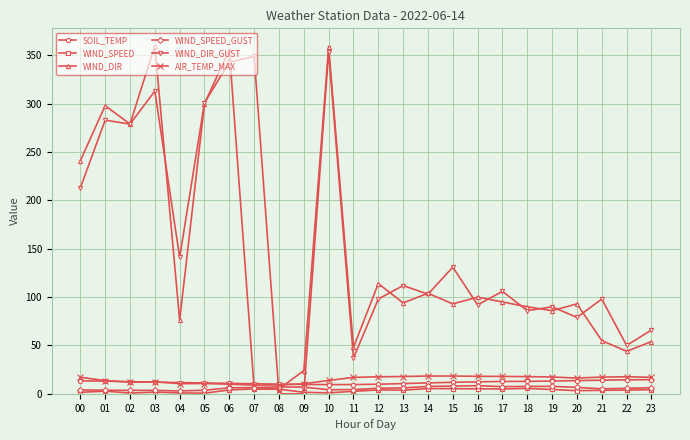

Which series changed the most between 13 and 16?

WIND_DIR_GUST